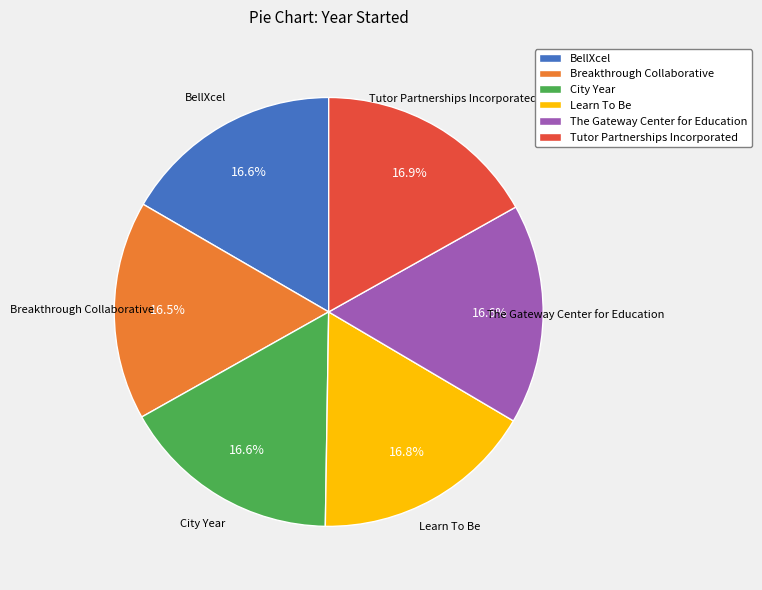

Is it true that Tutor Partnerships Incorporated is 26% of the pie?

False